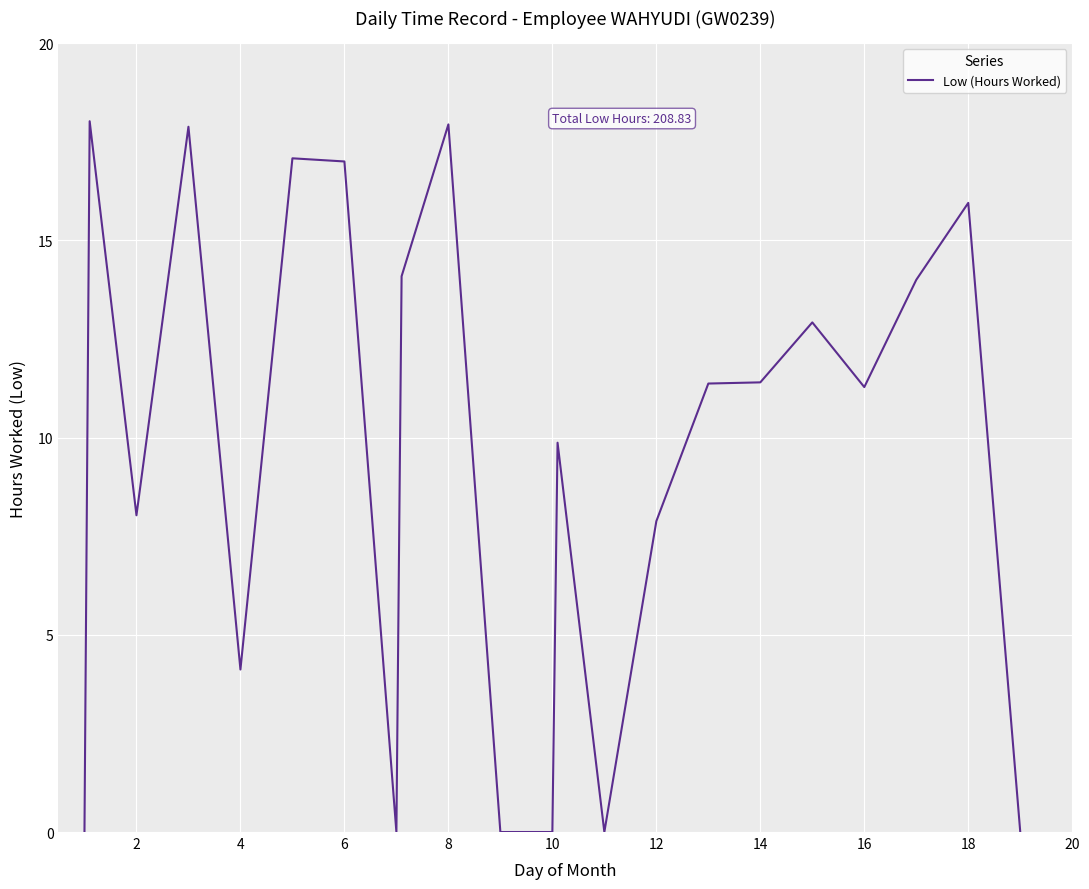

What is the greatest value displayed?

18.0